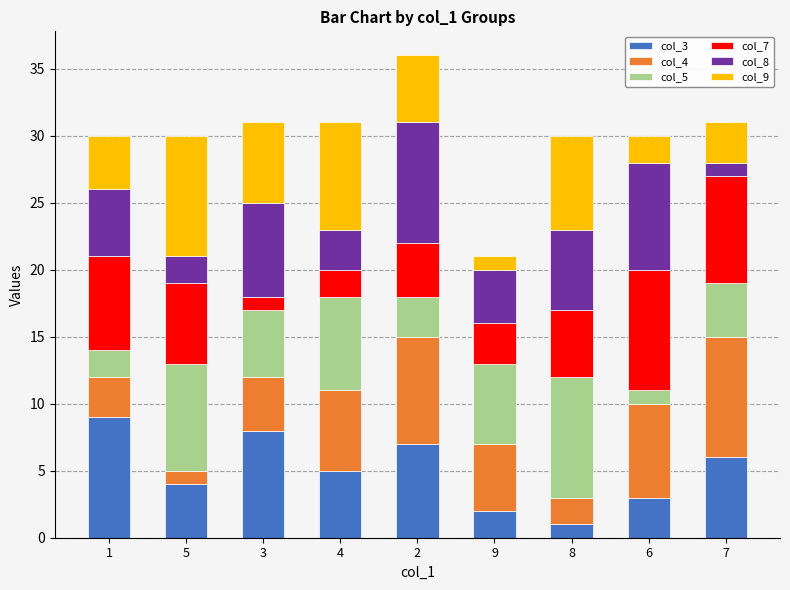

What is the label of the 2nd bar from the right?

6